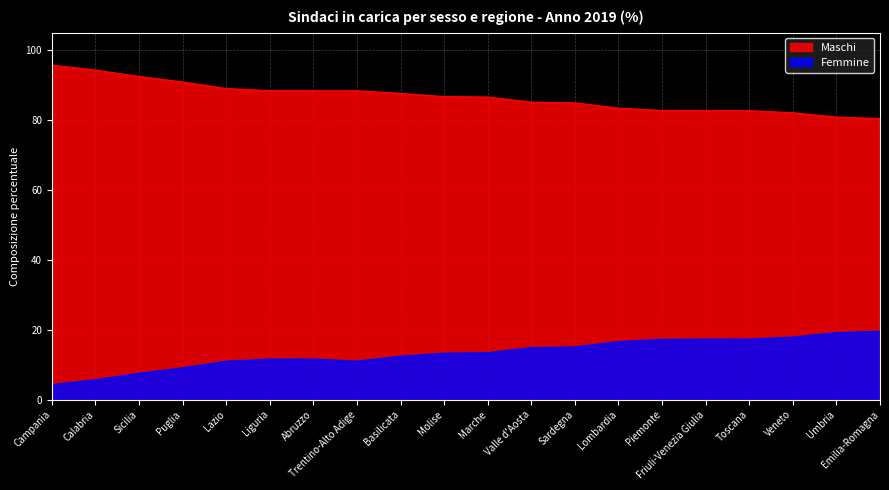

List the series in order of their overall mean, highest first.

Maschi, Femmine